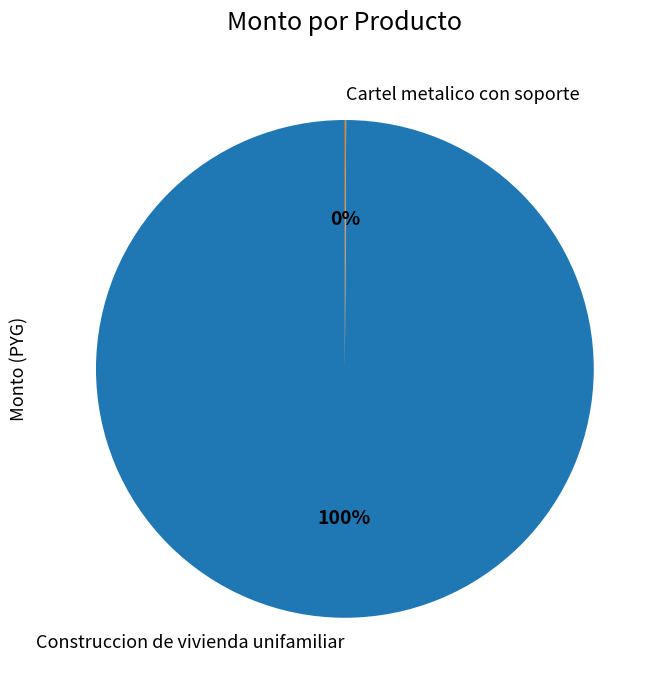

To the nearest percent, what is the difference between the largest and smallest slice percentages?

100%